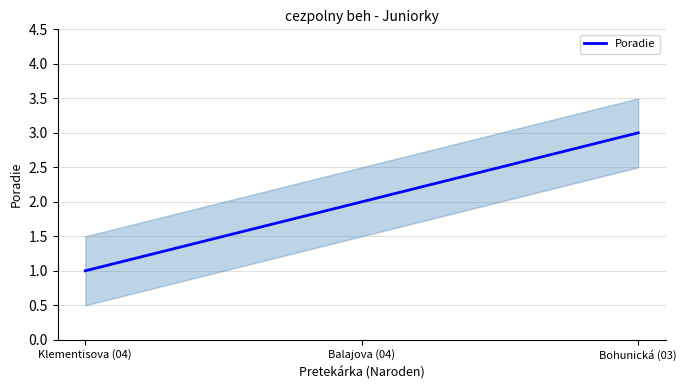

Approximately how many times larger is the value at Bohunická (03) compared to Klementisova (04)?

3.0